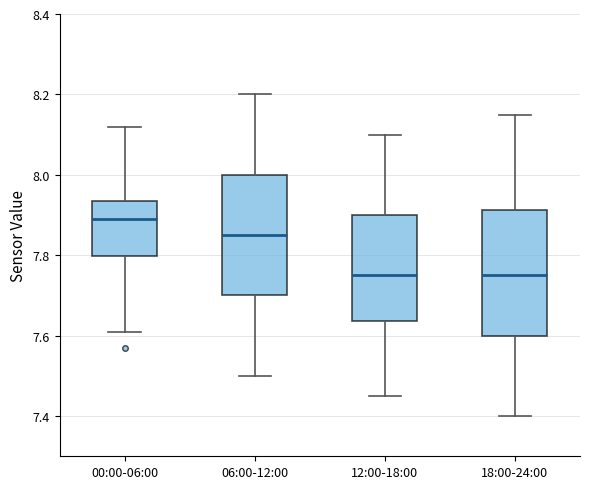

Where does the median line of the box for 06:00-12:00 sit on the y-axis? The values are not printed on the chart, so give them approximately, as read against the axis.

7.86